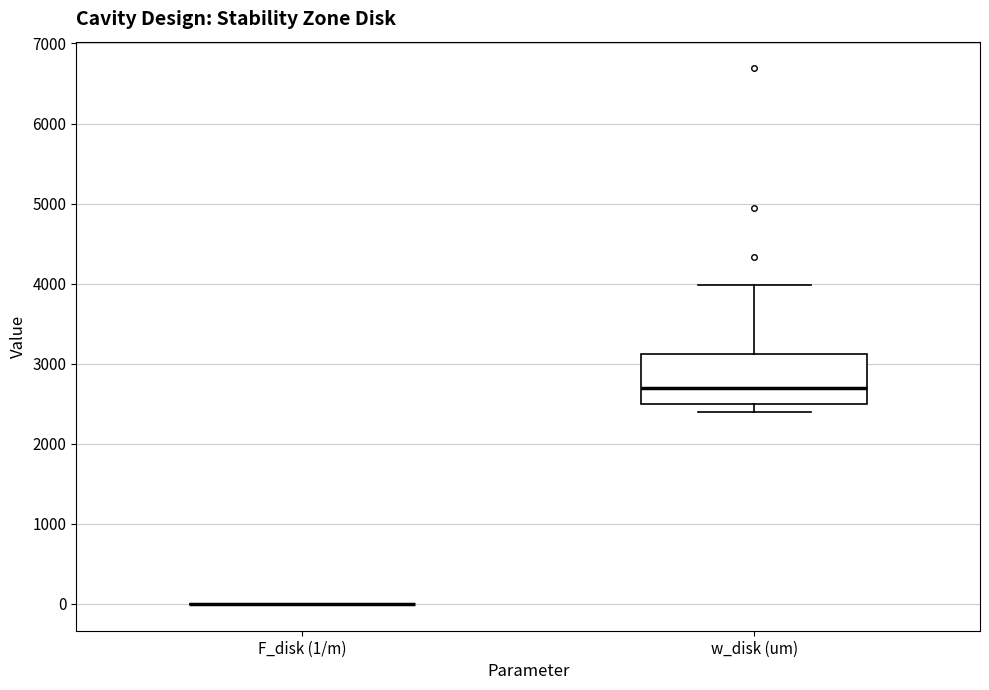

Reading left to right, read every box against the y-axis: the position of its median line, the range the box covers, and the ends of its whiskers. The values are not printed on the chart, so give them approximately, as read against the axis.

F_disk (1/m): box collapsed to a line at 0, whiskers 0 to 0
w_disk (um): median 2700, box 2500 to 3100, whiskers 2400 to 4000